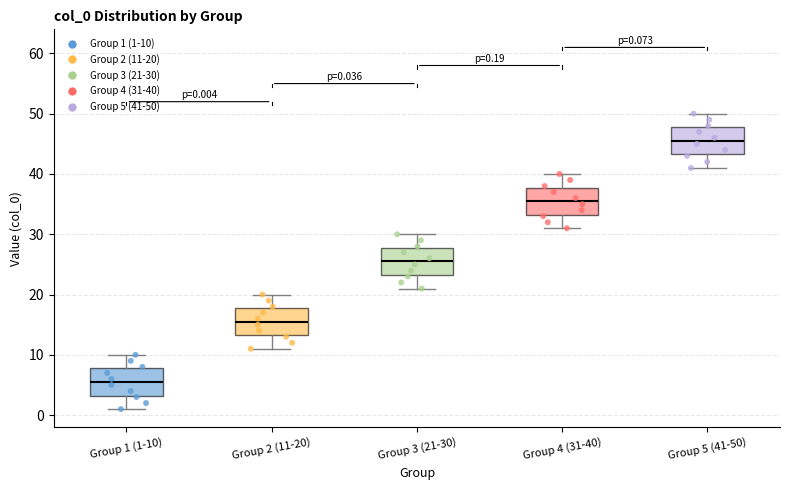

Which box's median line is the lowest?

Group 1 (1-10)